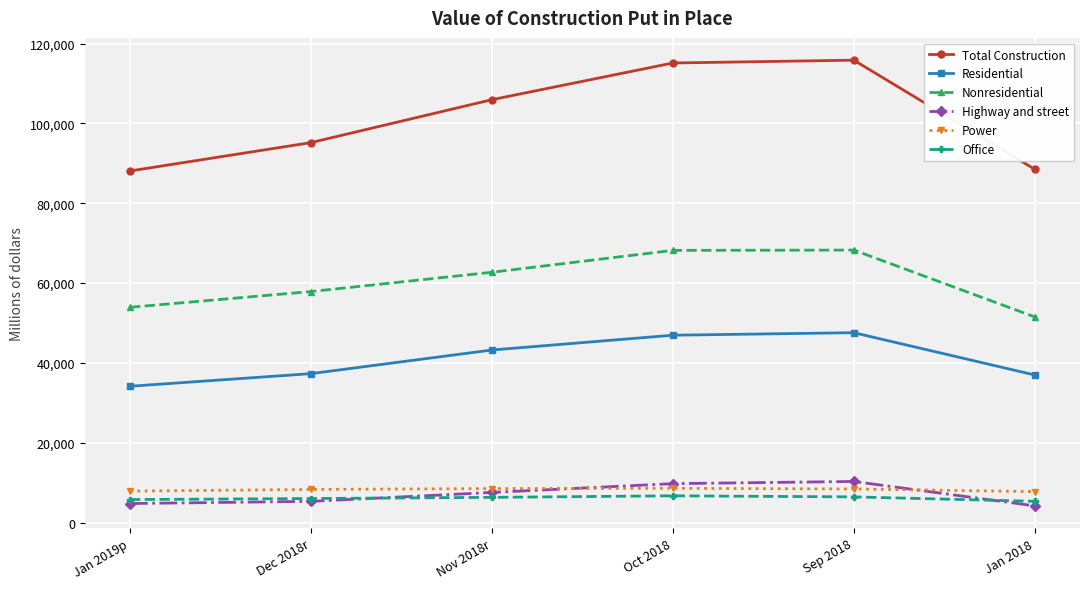

Which series has the widest spread of values?

Total Construction